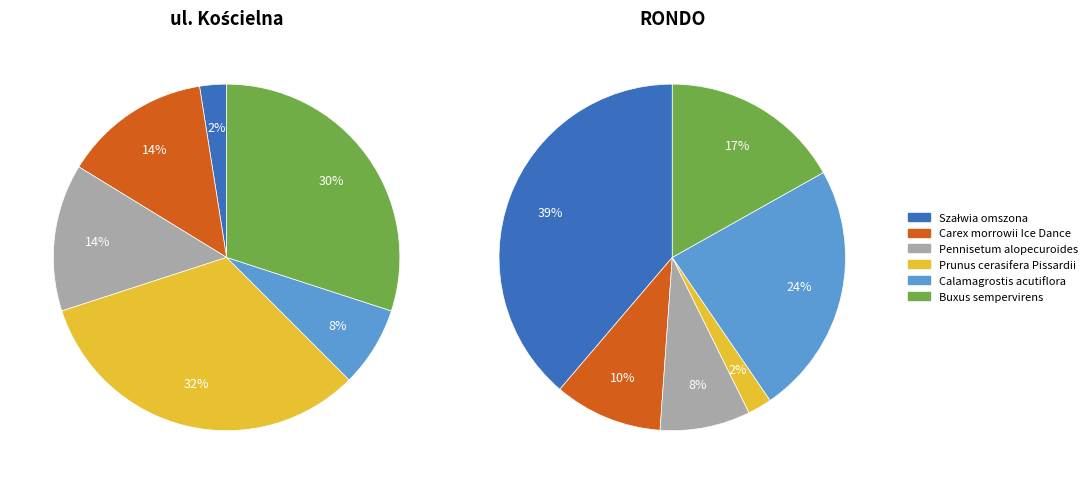

What portion of the pie excludes 4?

92.5%